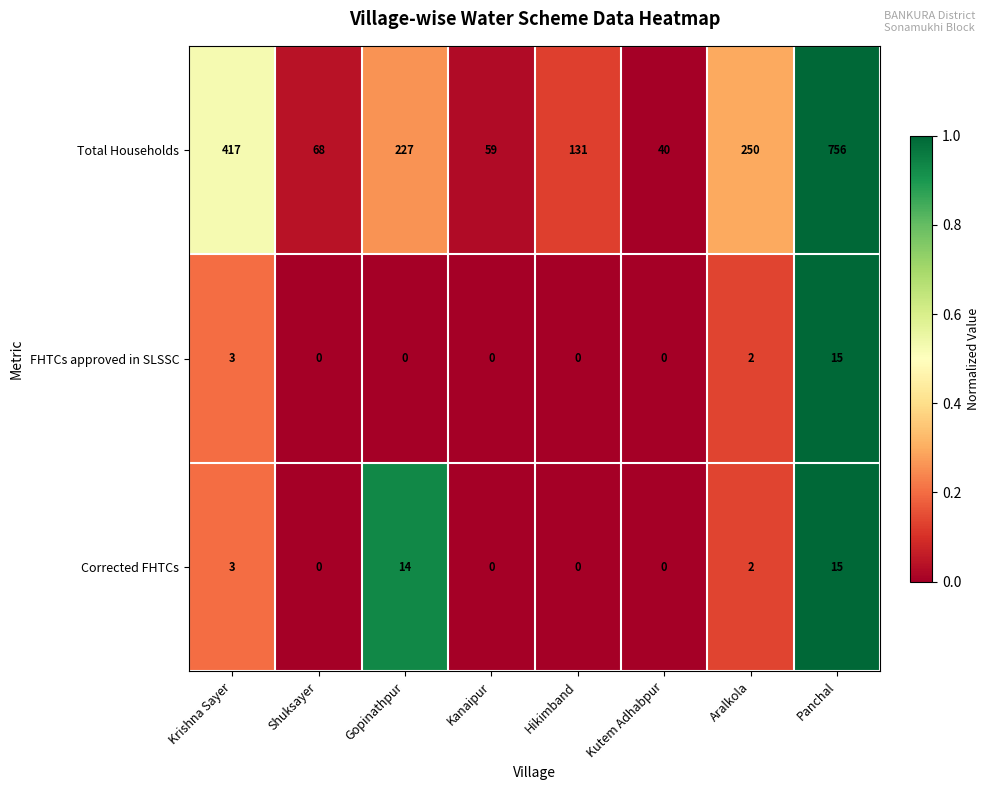

Reading left to right, list all the values displayed in this chart.

Total Households: Krishna Sayer=417	Shuksayer=68	Gopinathpur=227	Kanaipur=59	Hikimband=131	Kutem Adhabpur=40	Aralkola=250	Panchal=756
FHTCs approved in SLSSC: Krishna Sayer=3	Shuksayer=0	Gopinathpur=0	Kanaipur=0	Hikimband=0	Kutem Adhabpur=0	Aralkola=2	Panchal=15
Corrected FHTCs: Krishna Sayer=3	Shuksayer=0	Gopinathpur=14	Kanaipur=0	Hikimband=0	Kutem Adhabpur=0	Aralkola=2	Panchal=15